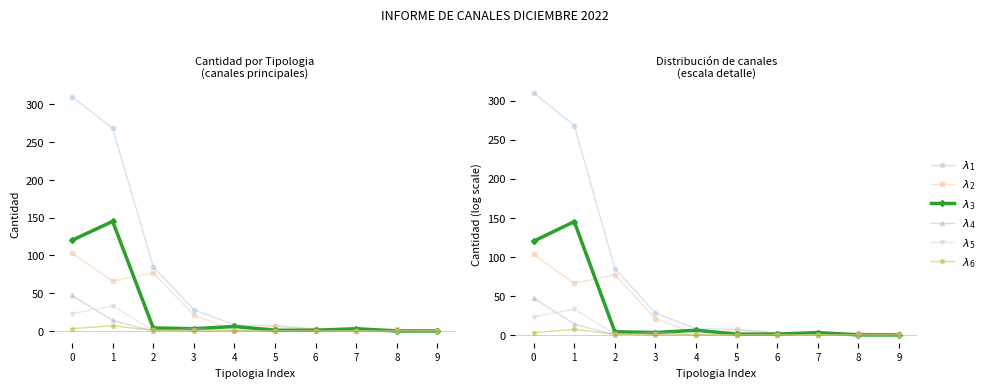

Is it true that $\lambda_2$ equals 1 at 8?

False